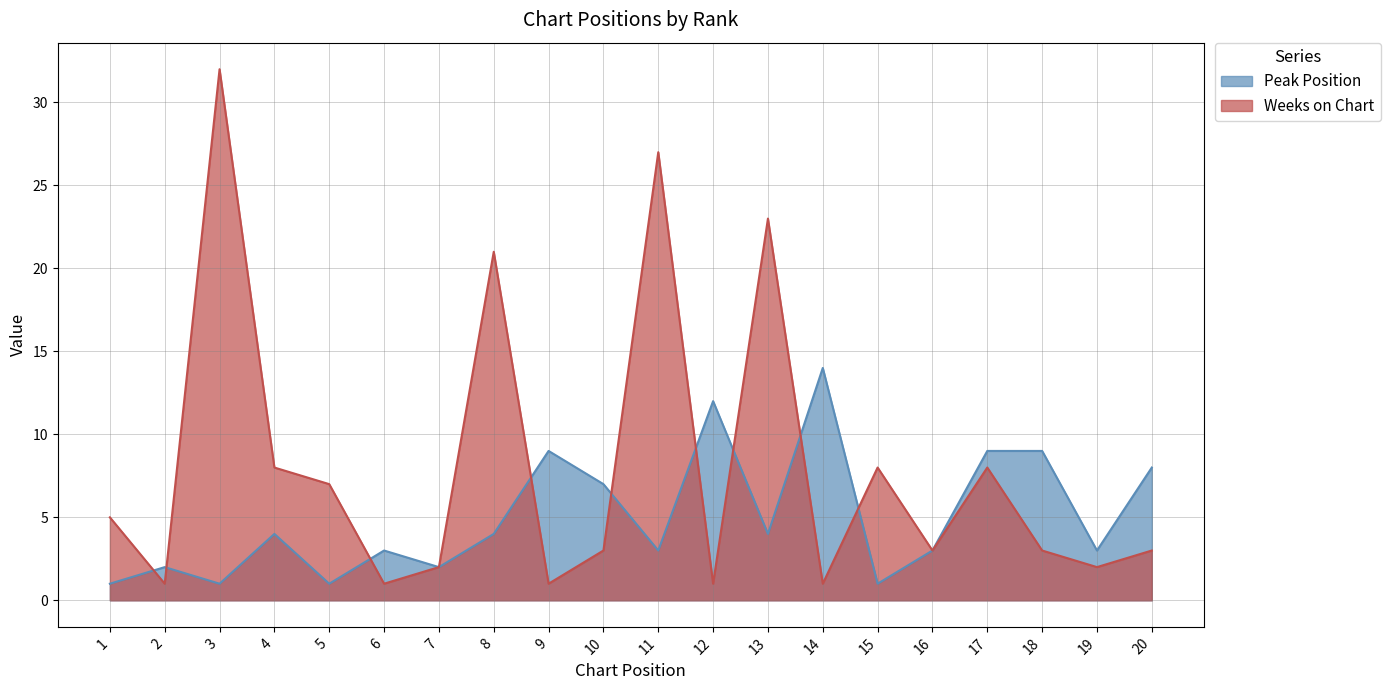

Is it true that Peak Position equals 5 at 14?

False